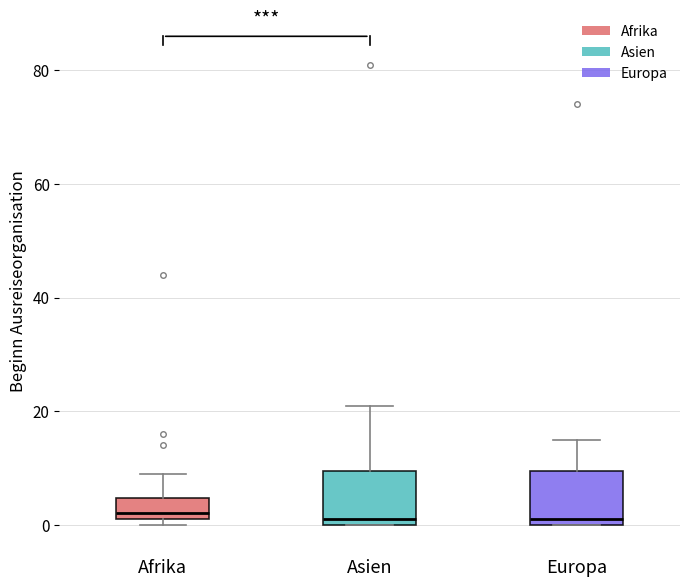

Reading left to right, transcribe this box plot: for each box, give where its median line is, the range the box spans, and where its two whiskers end, as read against the y-axis. The values are not printed on the chart, so give them approximately, as read against the axis.

Afrika: median 2 (just above the box's lower edge), box 2 to 4, whiskers 0 to 10
Asien: median 2, box 0 to 10, whiskers 0 to 22
Europa: median 2, box 0 to 10, whiskers 0 to 16